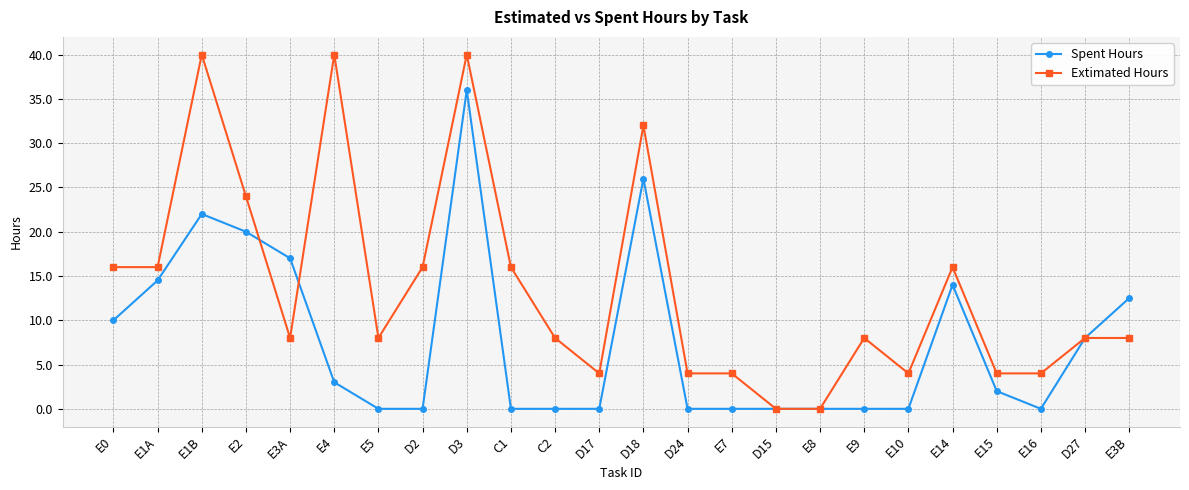

What is the difference between the maximum and minimum values in the Extimated Hours series?

40.0